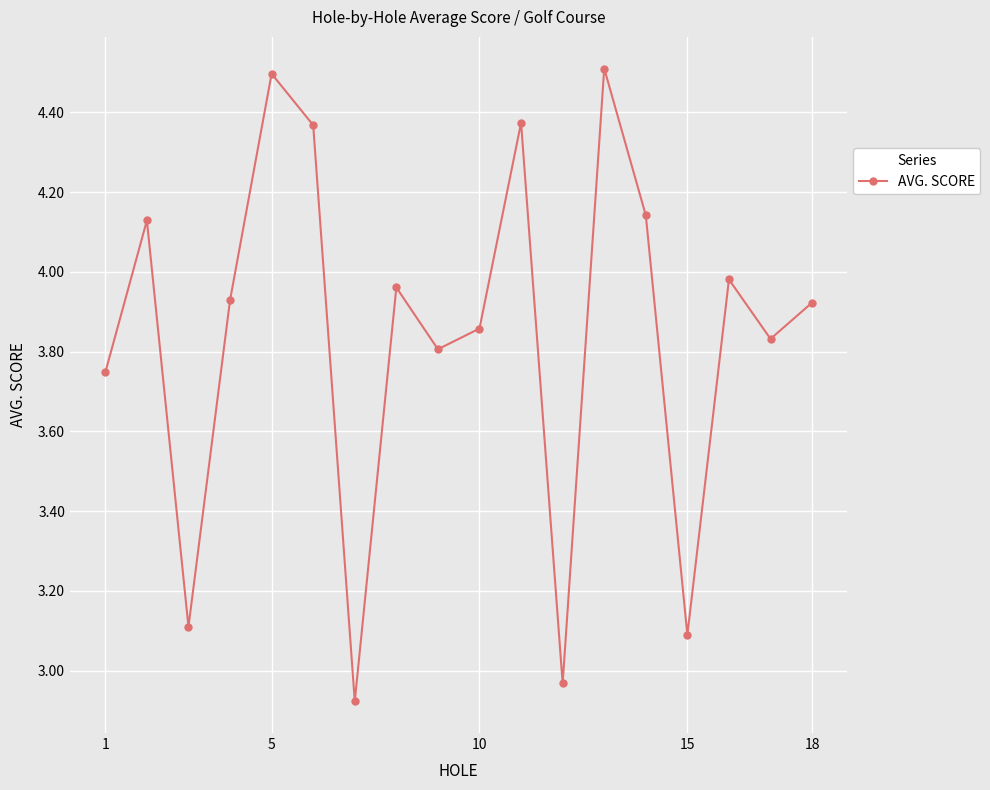

How many interior local peaks (higher than both neighbors) does the data have?

6